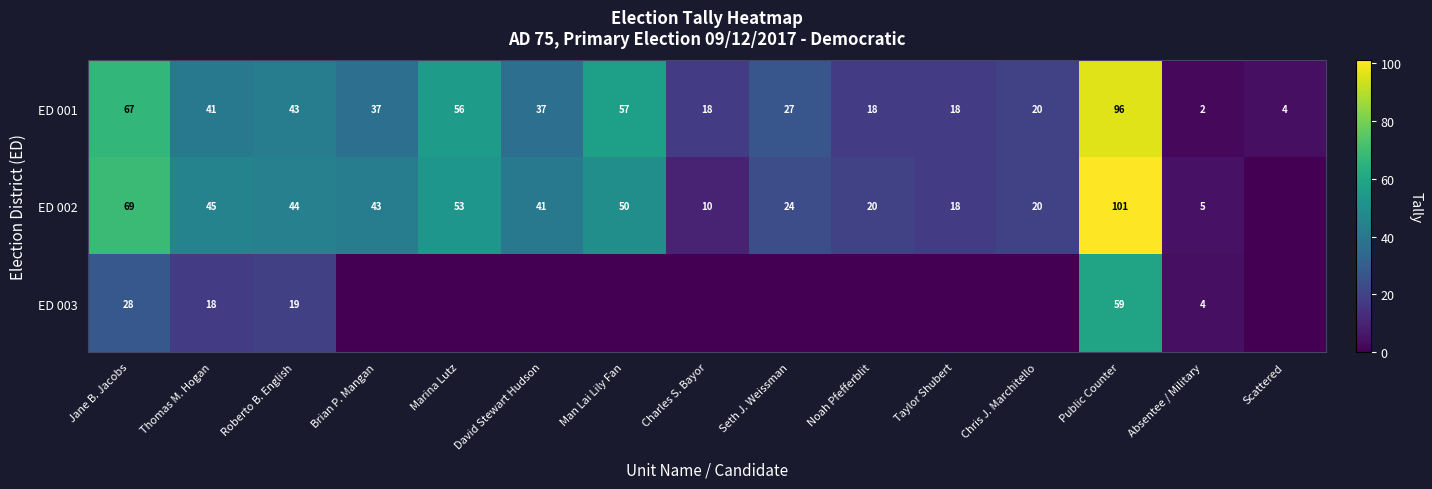

At which label does ED 001 reach its minimum?

Absentee / Military